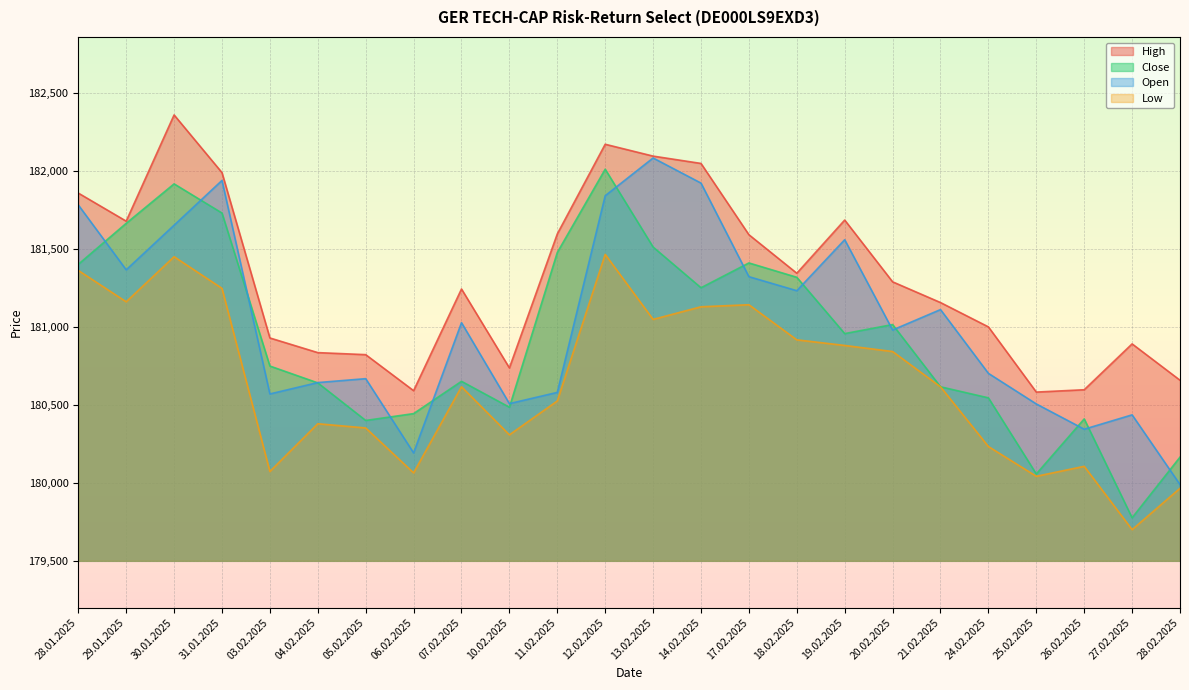

Is the value of Close at 27.02.2025 greater than the value of Open at 06.02.2025?

No